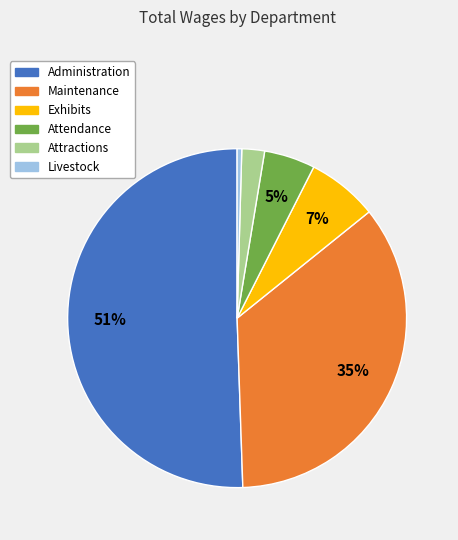

Rank the categories by value from lowest to highest.

Livestock, Attractions, Attendance, Exhibits, Maintenance, Administration